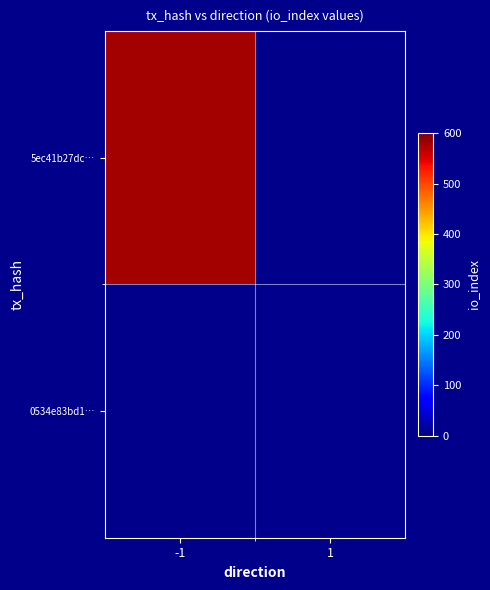

The 5ec41b27dc… series shows 581.0 at -1. True or false?

True